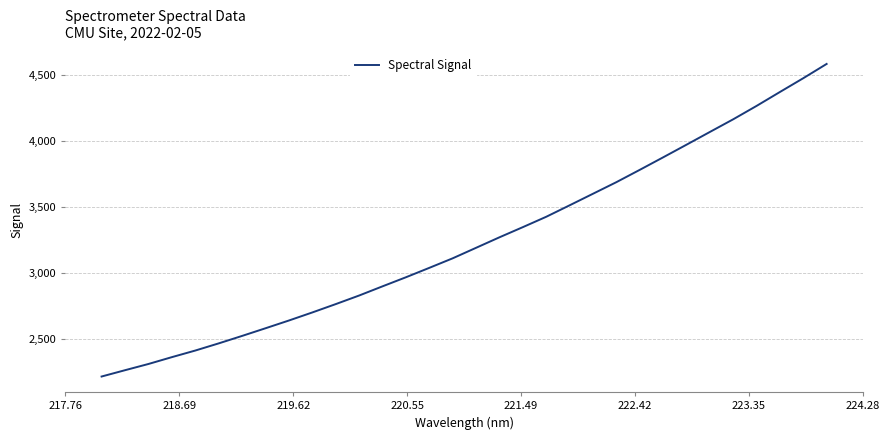

How many lines are shown in the chart?

1